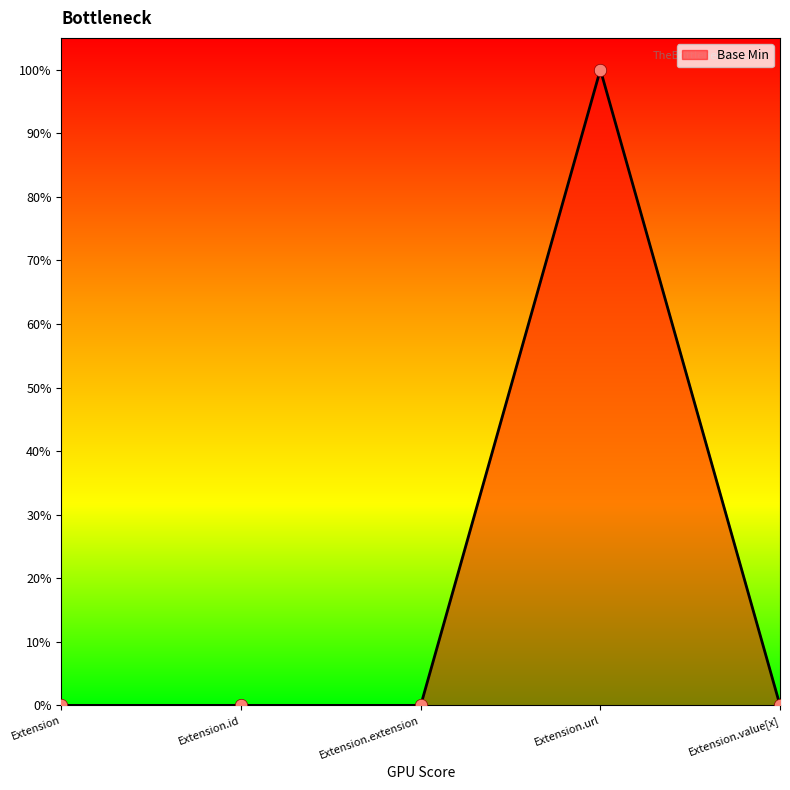

Between Extension.value[x] and Extension.id, which is larger?

Extension.value[x]